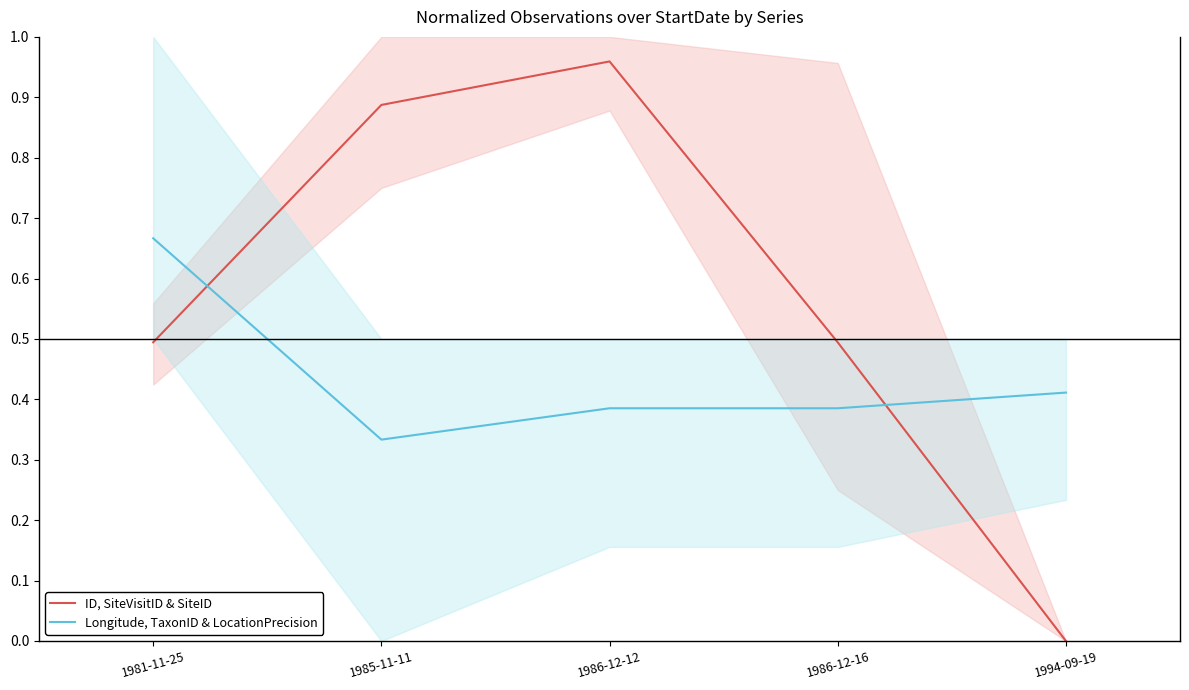

List the labels in order of ID, SiteVisitID & SiteID value, smallest first.

1994-09-19, 1986-12-16, 1981-11-25, 1985-11-11, 1986-12-12